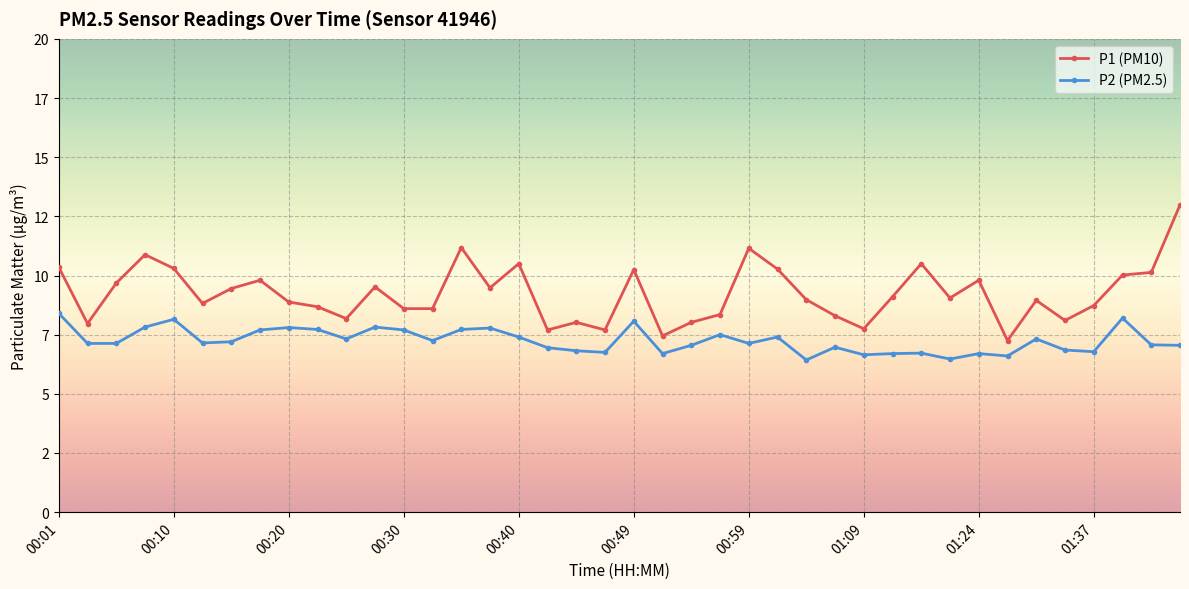

What are all the series names shown in the legend?

P1 (PM10), P2 (PM2.5)